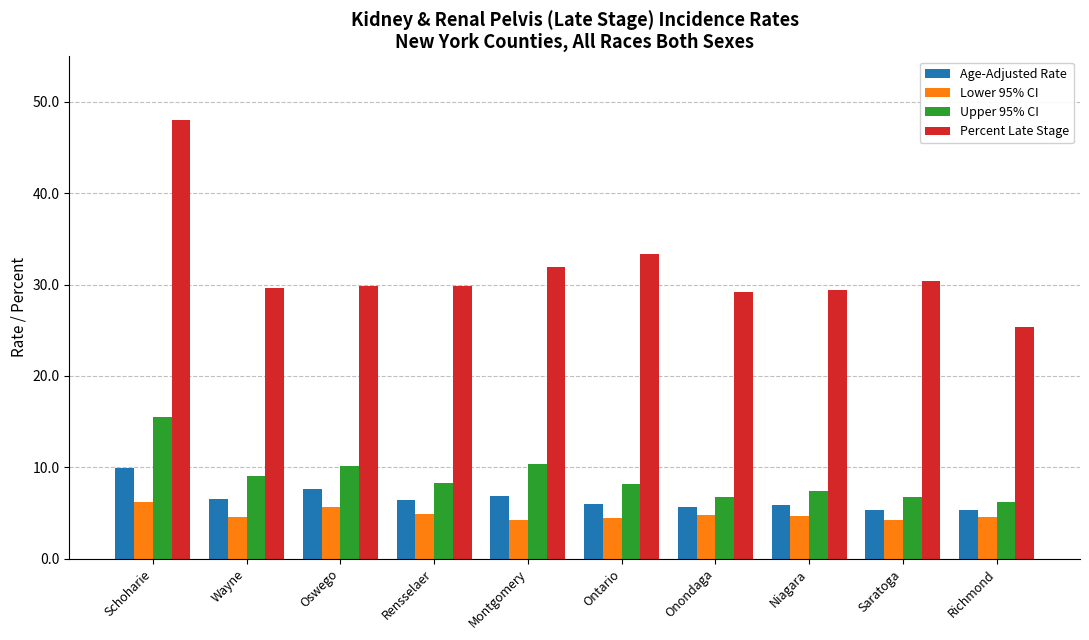

Count the number of data series in this chart.

4